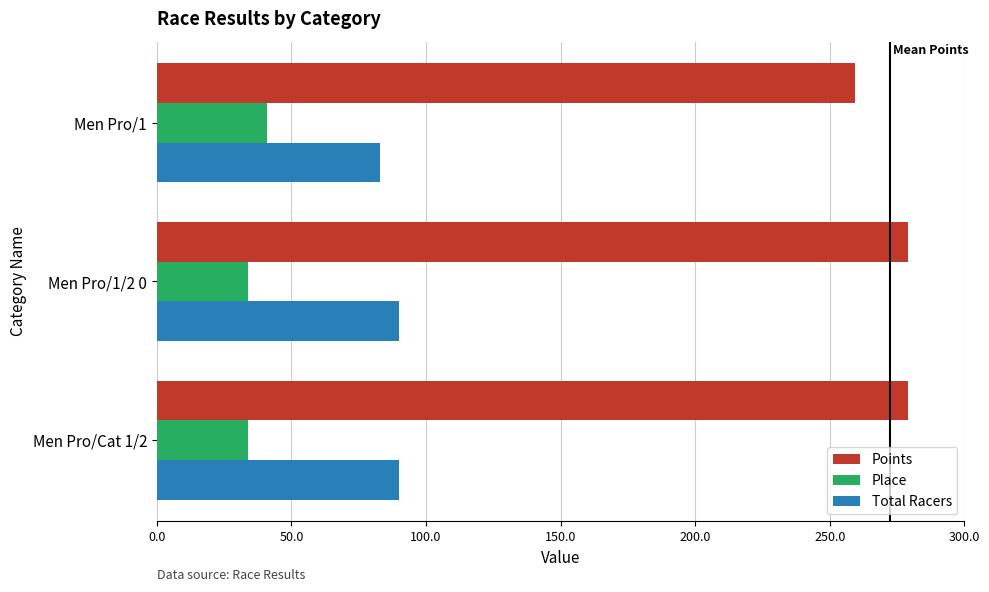

True or false: Points has a value of 104.0 at Men Pro/1/2 0.

False